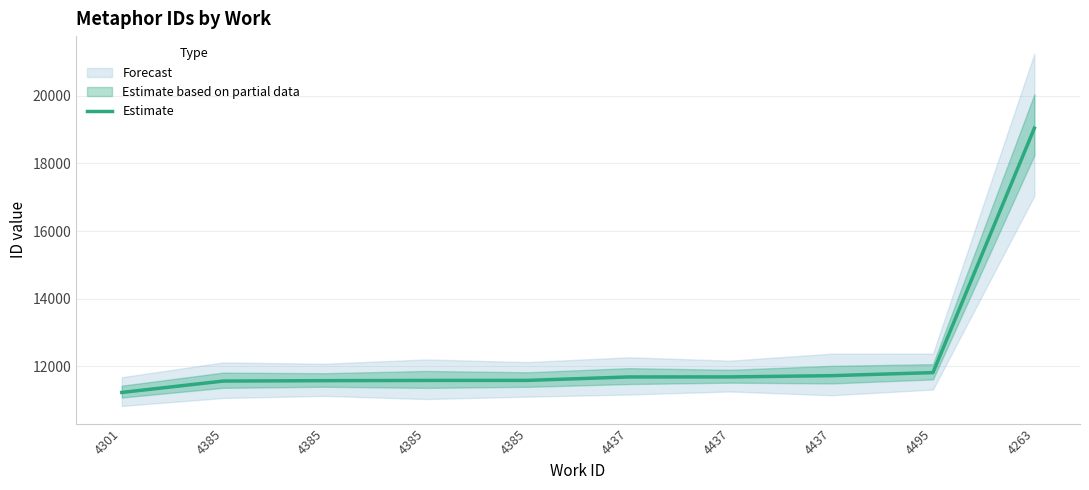

What is the greatest value displayed?

19040